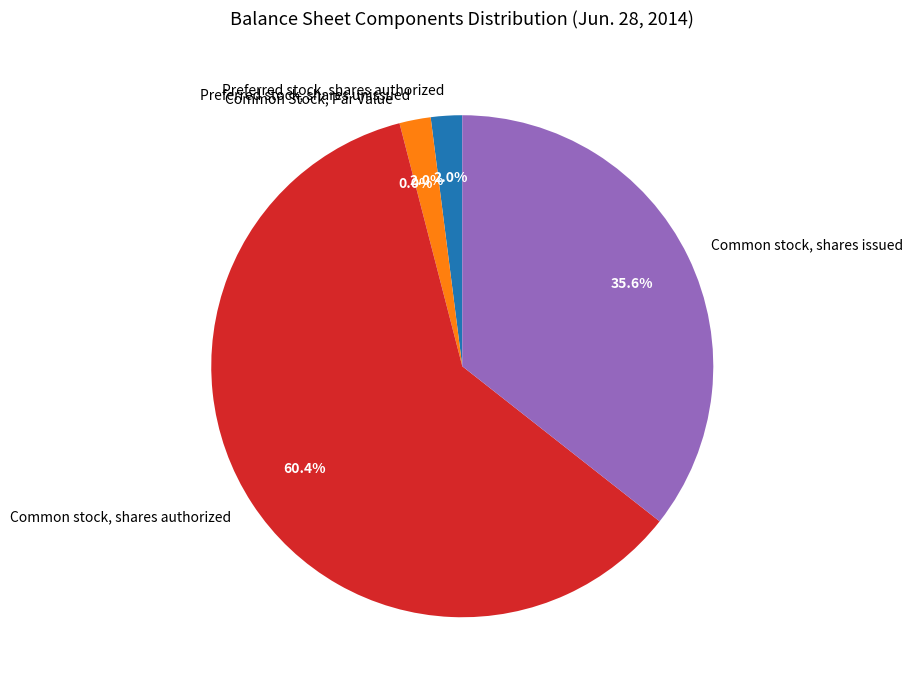

Does Preferred stock, shares unissued represent more than half of the total?

No